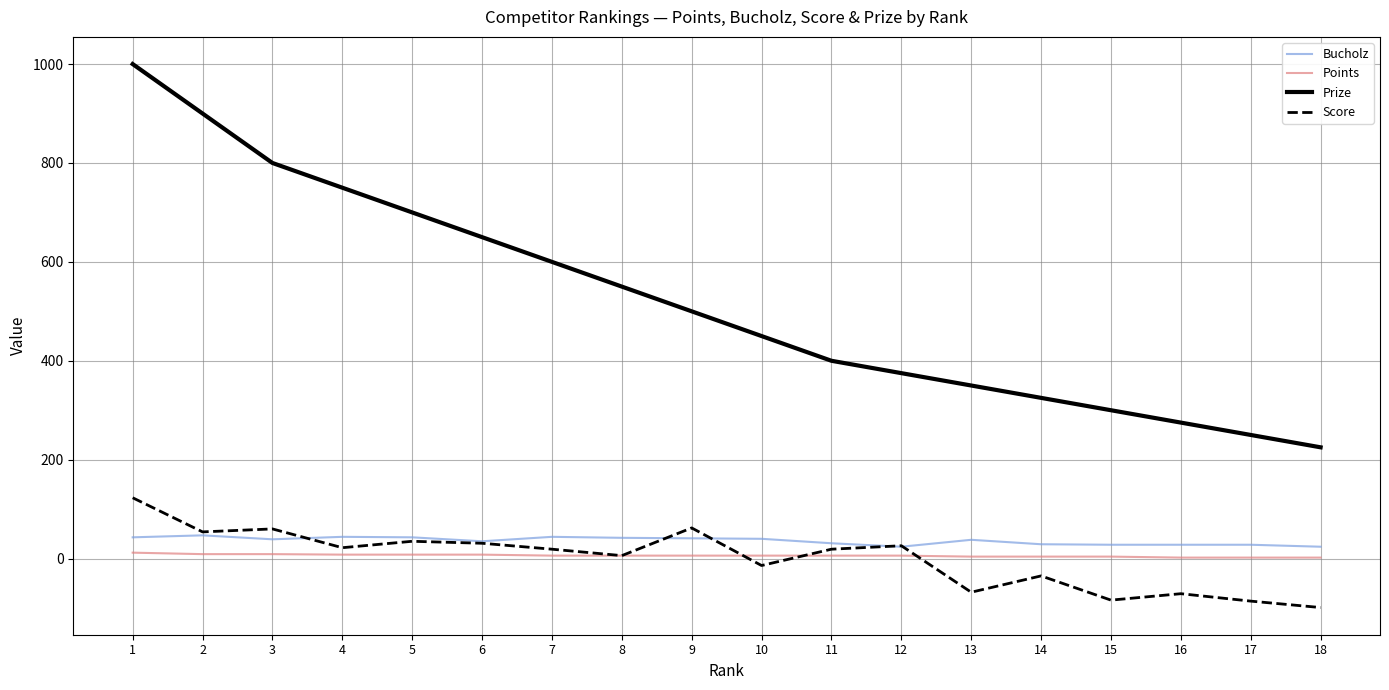

Rank the categories by Prize value from lowest to highest.

18, 17, 16, 15, 14, 13, 12, 11, 10, 9, 8, 7, 6, 5, 4, 3, 2, 1